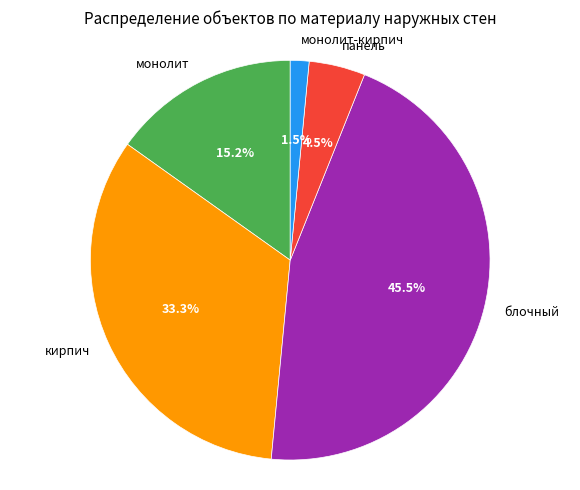

To the nearest percent, what is the difference between the largest and smallest slice percentages?

44%